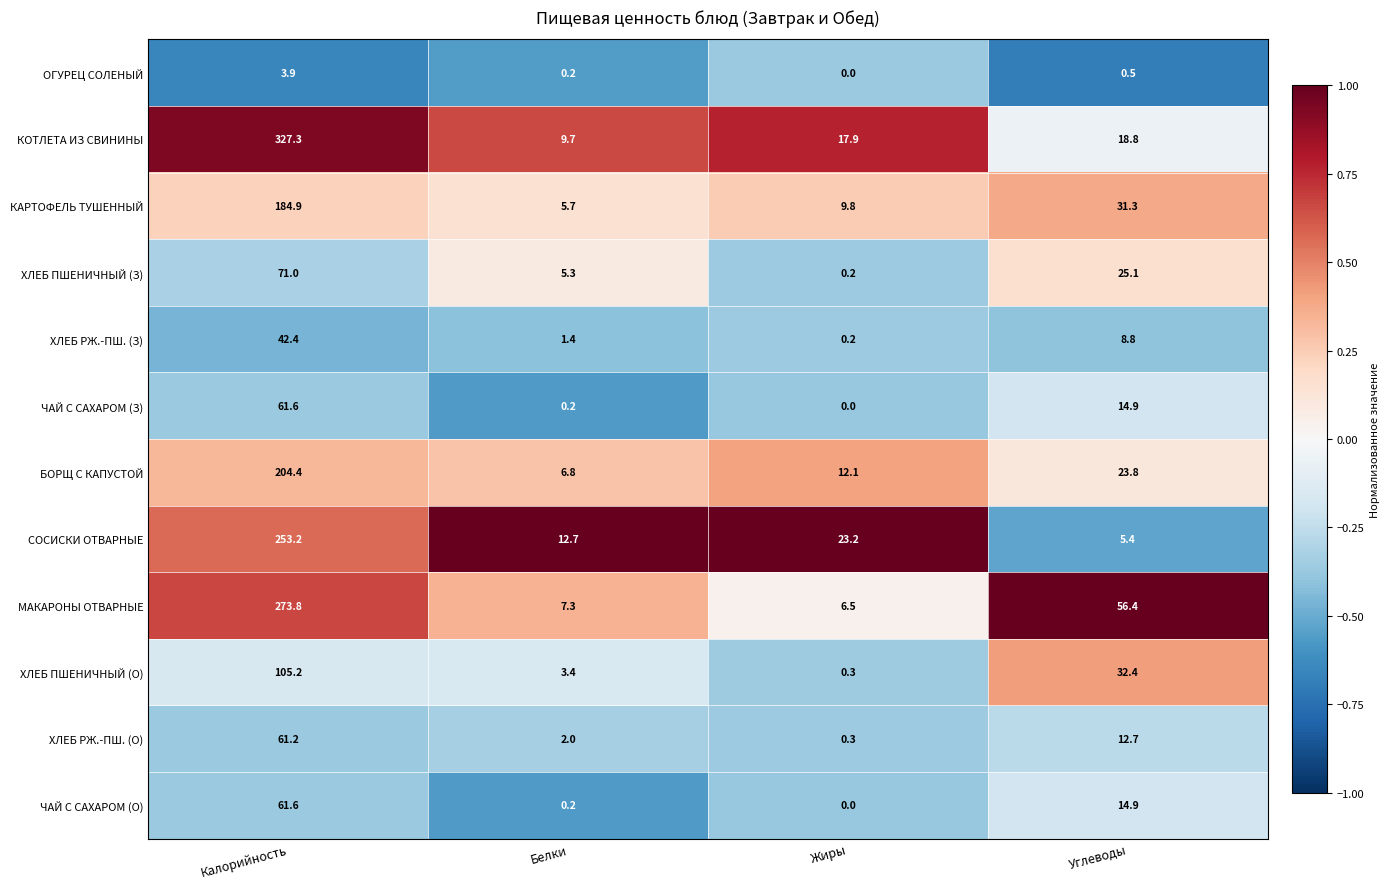

True or false: ХЛЕБ РЖ.-ПШ. (З) has a value of 1.4 at Белки.

True